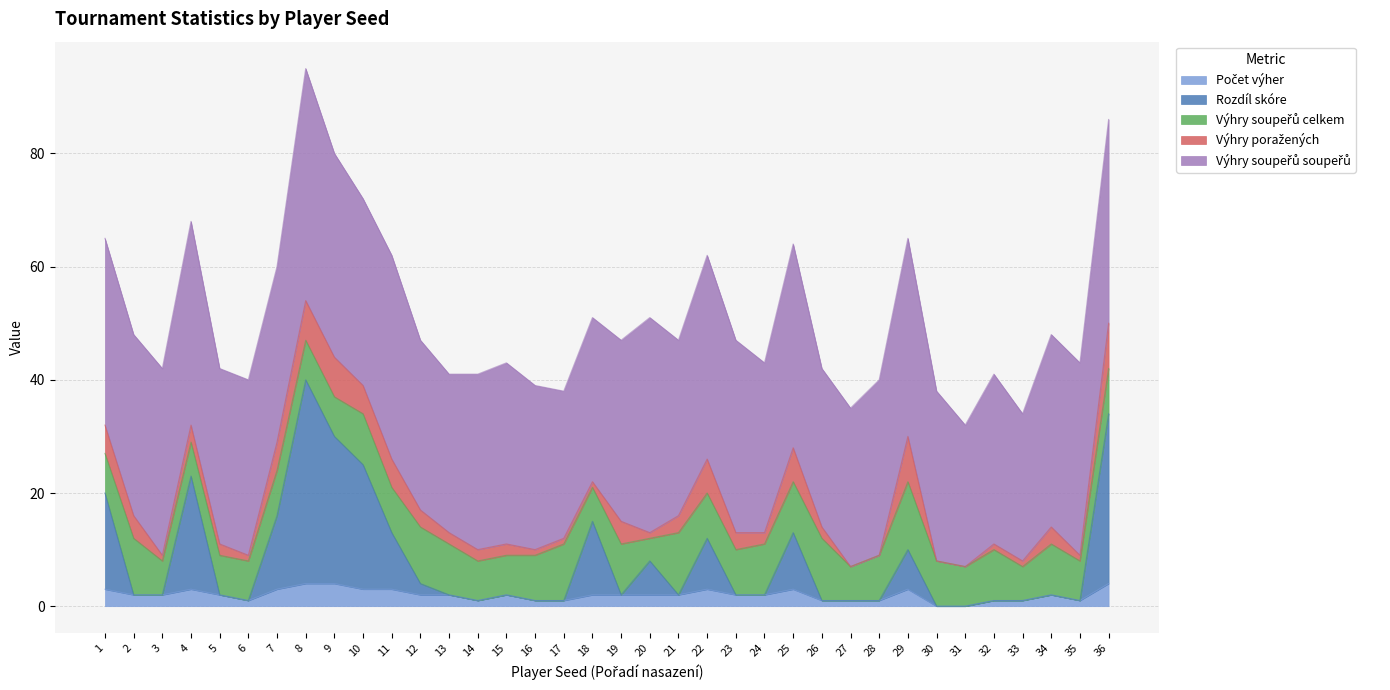

True or false: Výhry soupeřů celkem has more than 2 interior local peaks.

True